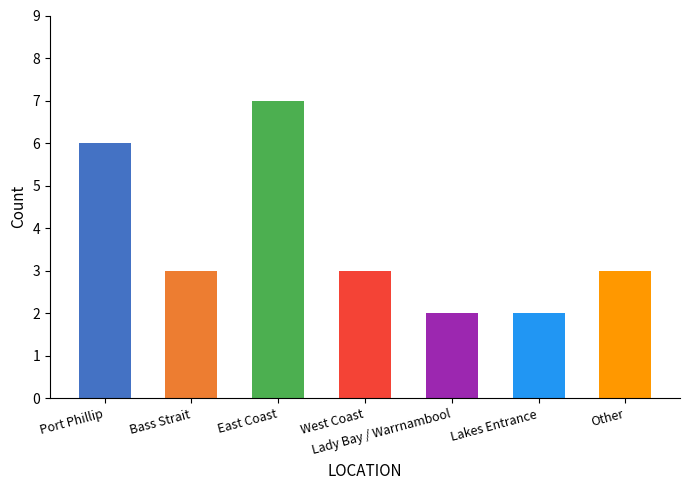

Does the chart contain any negative values?

No